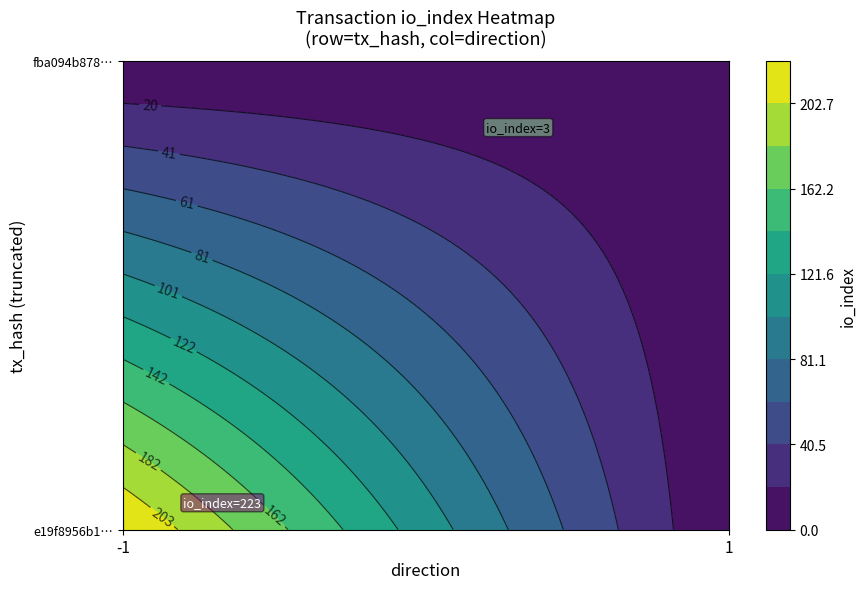

What value does the fba094b878ac4c635d70d70f65232484fa878d2 series have at io_index?

3